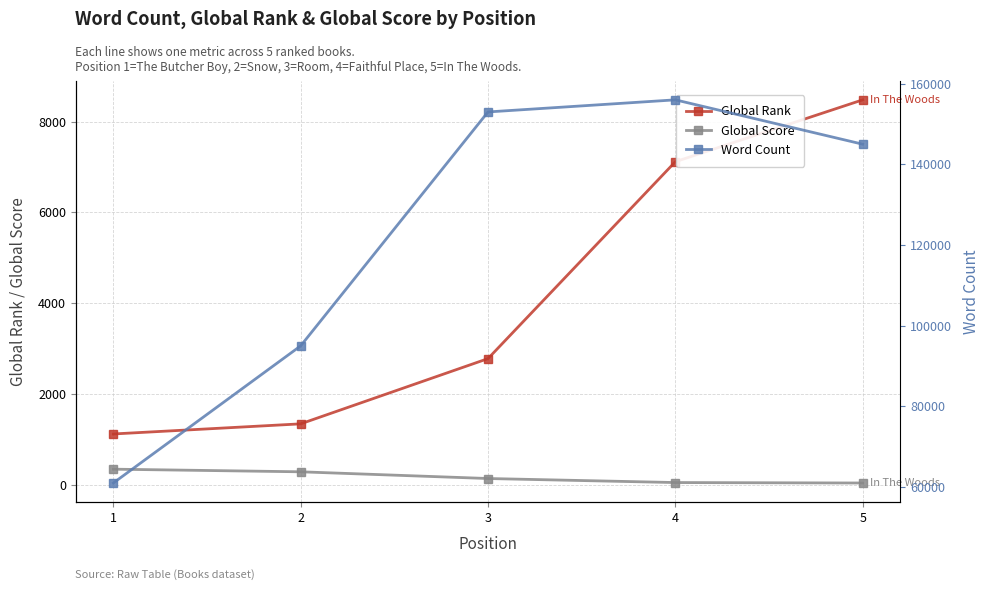

What are all the series names shown in the legend?

Global Rank, Global Score, Word Count